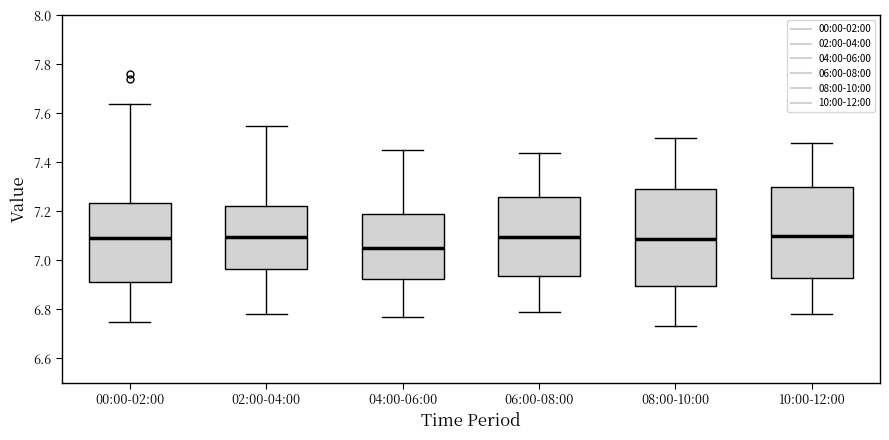

Reading left to right, read every box against the y-axis: the position of its median line, the range the box covers, and the ends of its whiskers. The values are not printed on the chart, so give them approximately, as read against the axis.

00:00-02:00: median 7.10, box 6.92 to 7.24, whiskers 6.76 to 7.64
02:00-04:00: median 7.10, box 6.96 to 7.22, whiskers 6.78 to 7.56
04:00-06:00: median 7.06, box 6.92 to 7.20, whiskers 6.78 to 7.46
06:00-08:00: median 7.10, box 6.94 to 7.26, whiskers 6.80 to 7.44
08:00-10:00: median 7.08, box 6.90 to 7.30, whiskers 6.74 to 7.50
10:00-12:00: median 7.10, box 6.92 to 7.30, whiskers 6.78 to 7.48